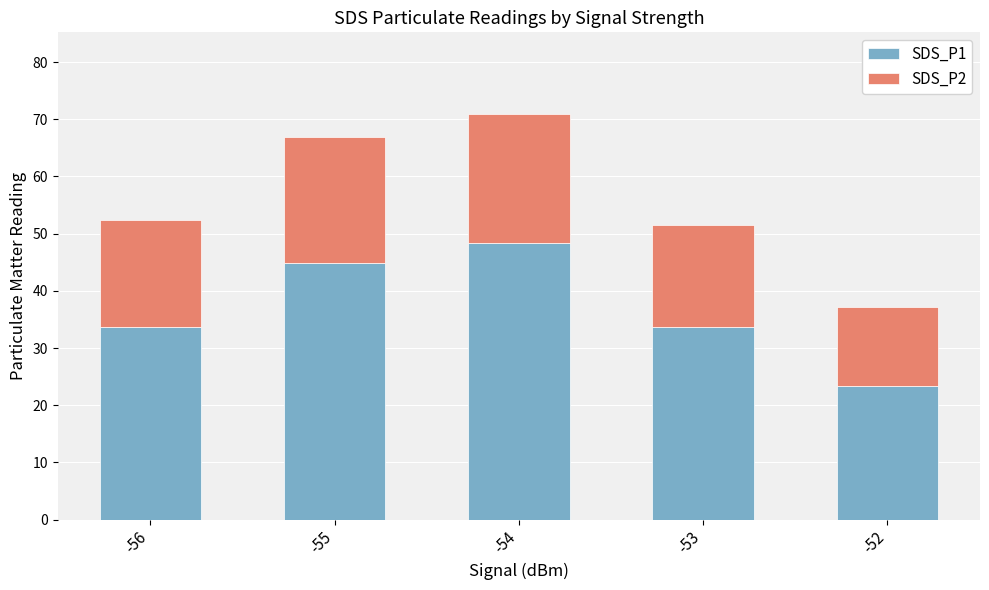

Are the bars grouped side by side (vs. stacked)?

No